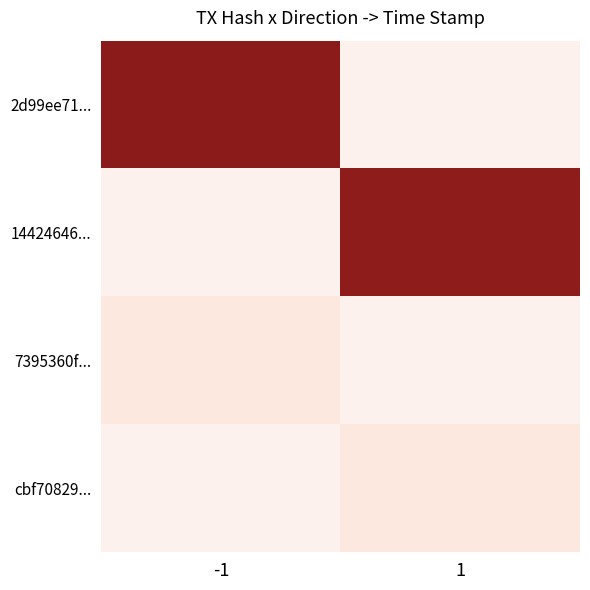

At which label does 7395360f... reach its peak?

-1